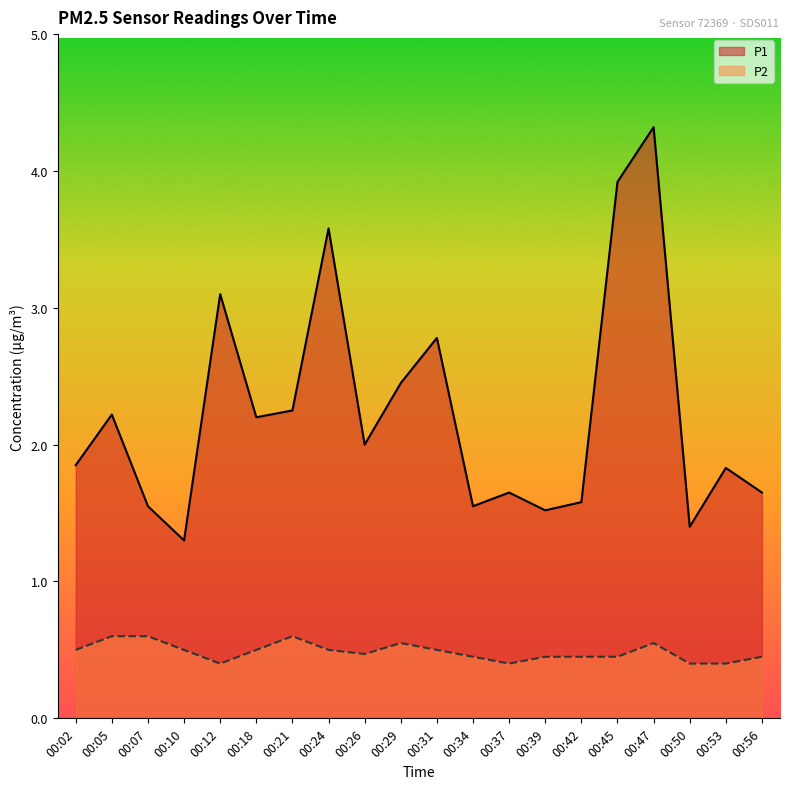

Rank the series by their maximum value, from highest to lowest.

P1, P2